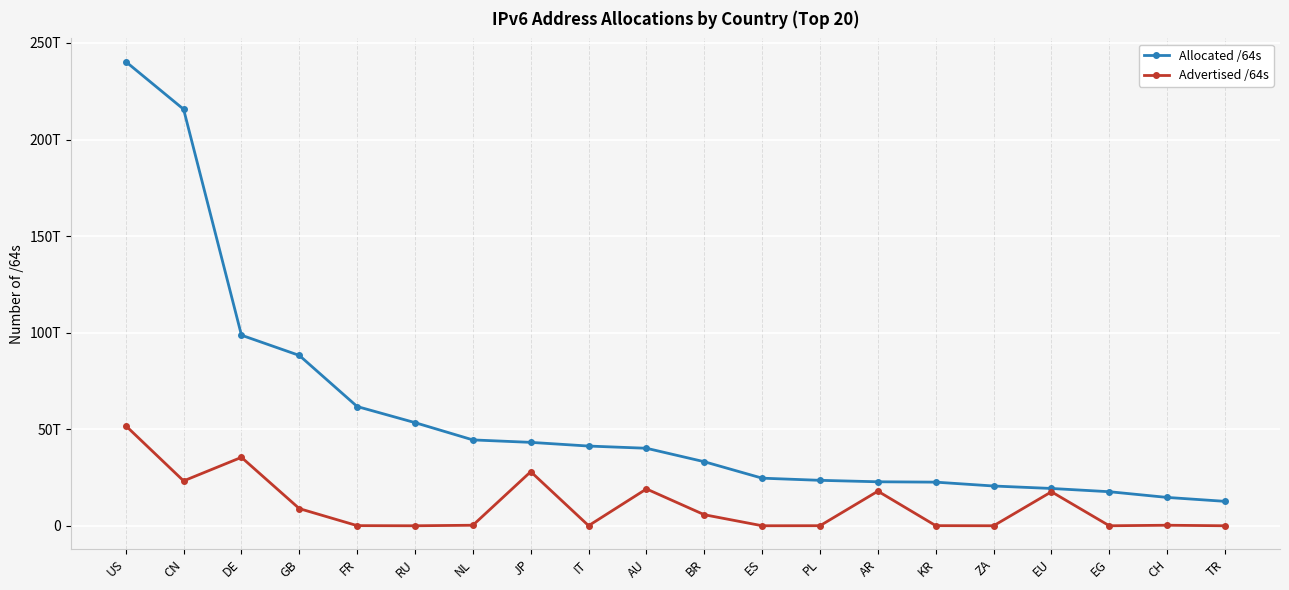

Reading right to left, transcribe all the data shown in this chart.

Allocated /64s: 12648680259584	14680208572416	17635135848448	19318763683840	20594664407040	22591528697857	22780664086528	23536434741248	24648819277824	33163079057408	40136546516992	41279200755712	43190740320257	44461520257024	53403642822656	61744457973760	88205757644800	98681208897536	215671788863488	240343722688512
Advertised /64s: 4294967296	279173529600	4294967296	17600776175616	12952010752	63659966464	17911628627968	39192231936	12885098496	5720237408256	19074139095040	51539673088	28010167009280	279174053888	4296212480	73014706176	8886288449536	35442123210752	23235726409728	51806278516736